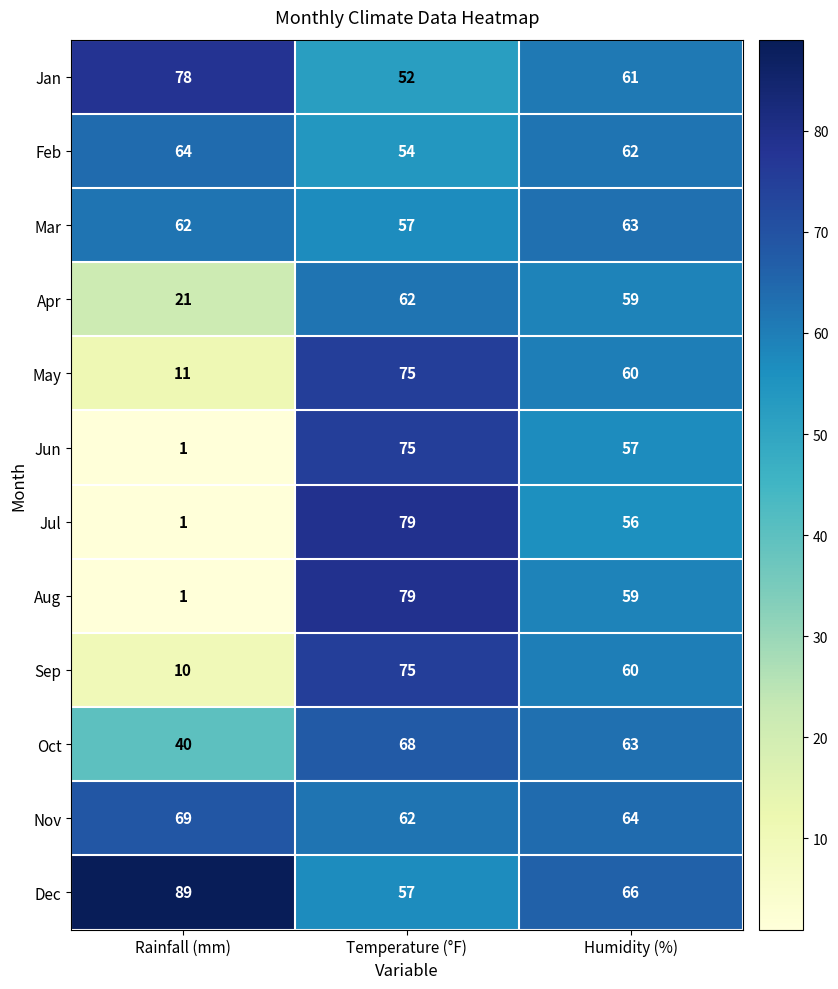

How many distinct data groups are displayed?

12